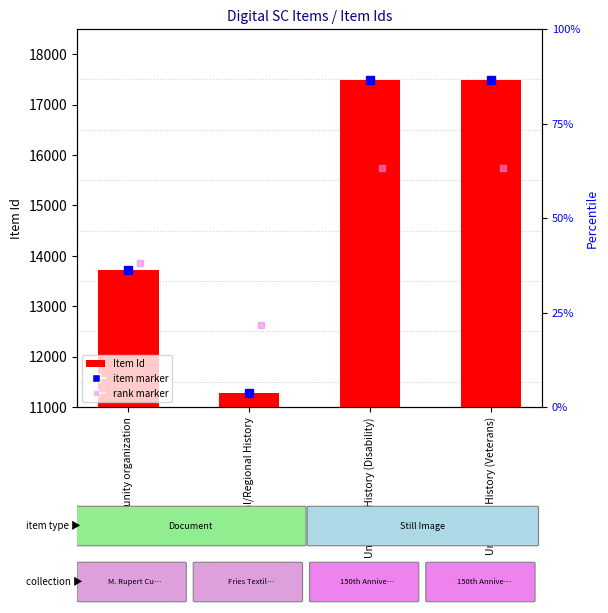

Where is the data nearest to the value 14383?

Community organization